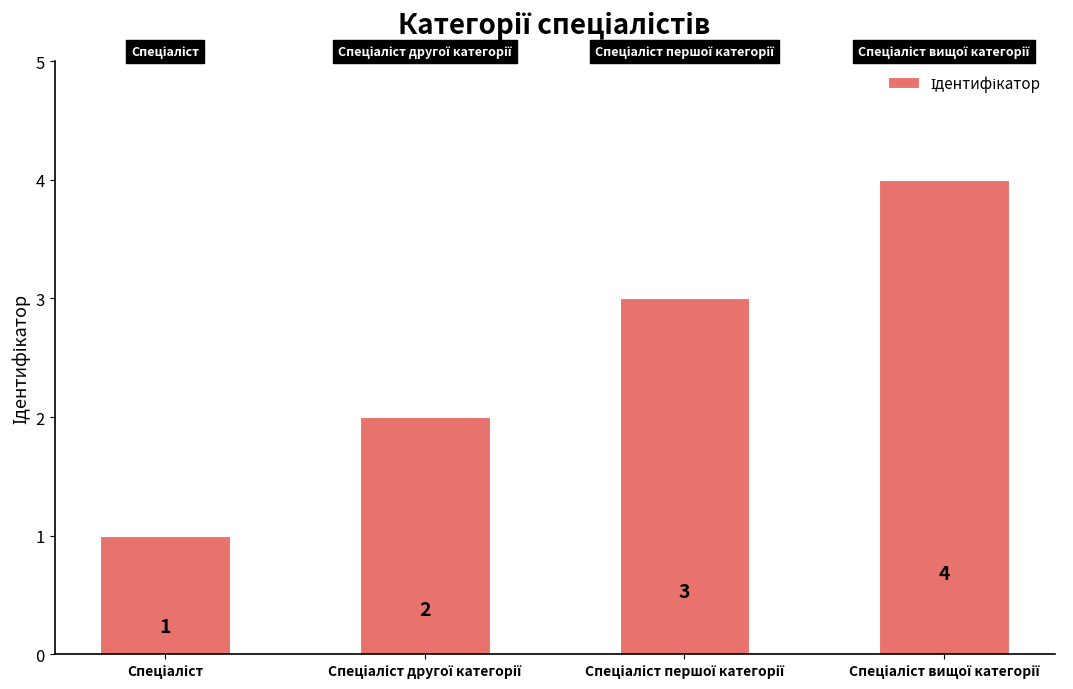

What is the difference between the second highest and minimum values?

2